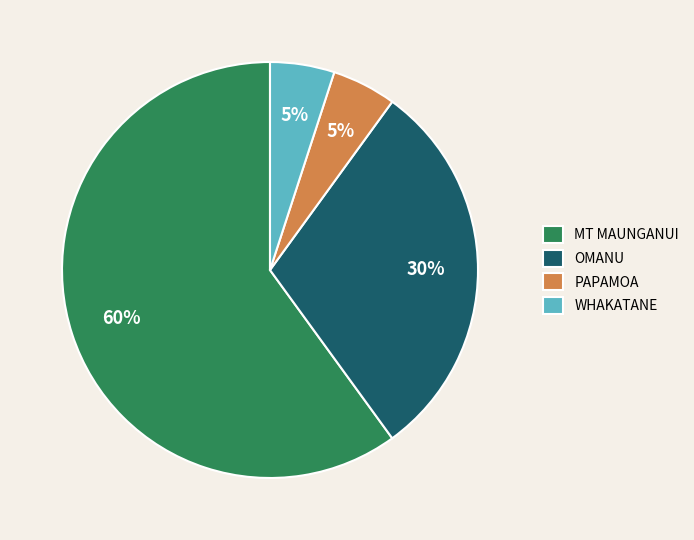

To the nearest percent, what is the difference between the largest and smallest slice percentages?

55%